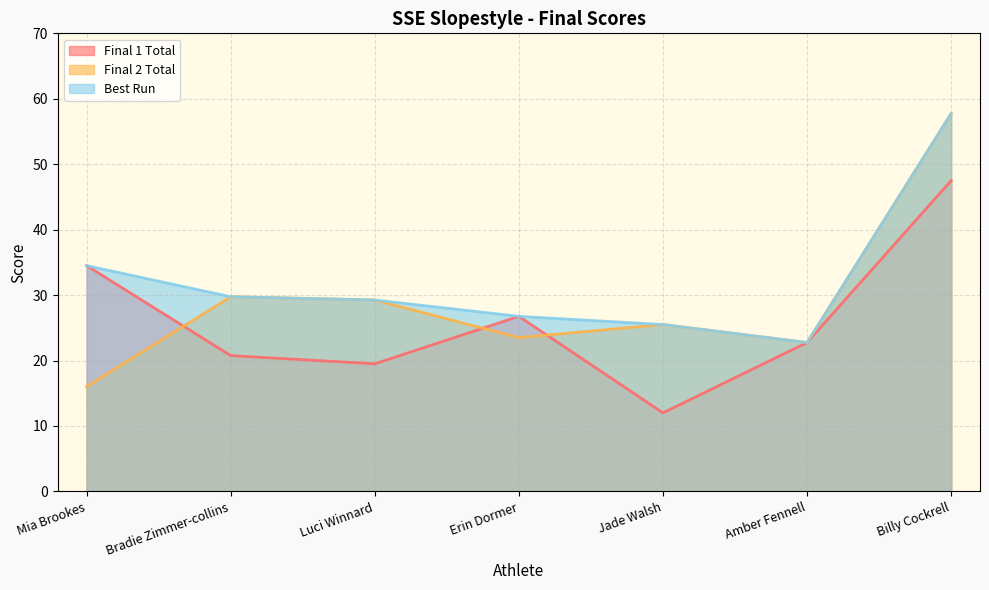

In Final 2 Total, how many points are higher than both neighbors (excluding endpoints)?

2